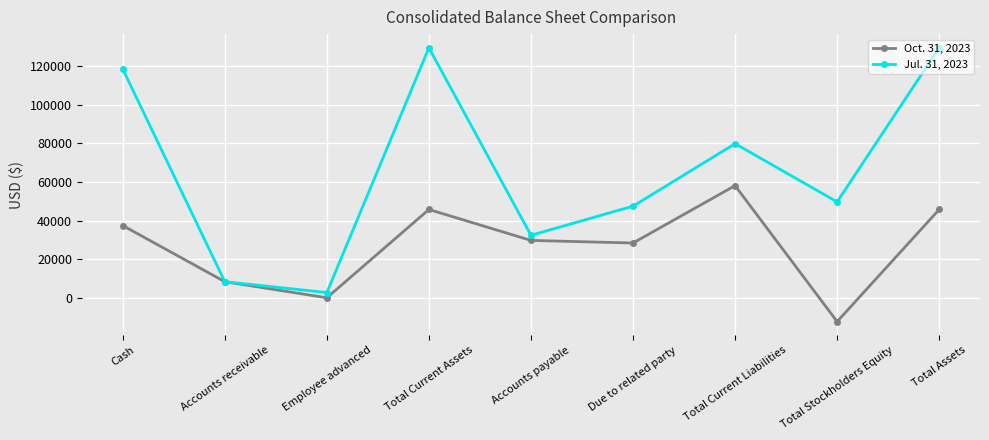

Which category has the lowest value across all series?

Total Stockholders Equity